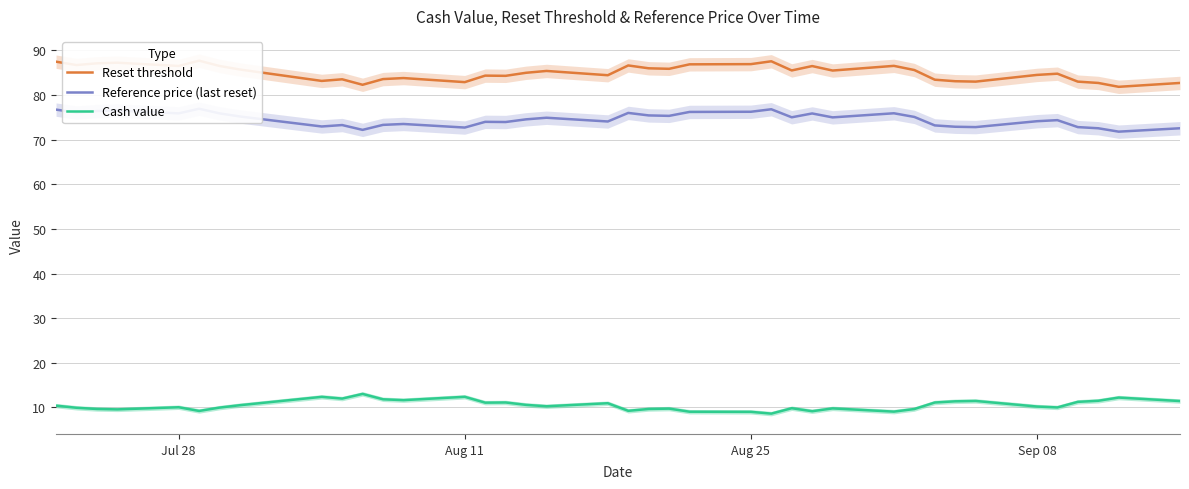

What is the maximum value for Cash value?

13.0